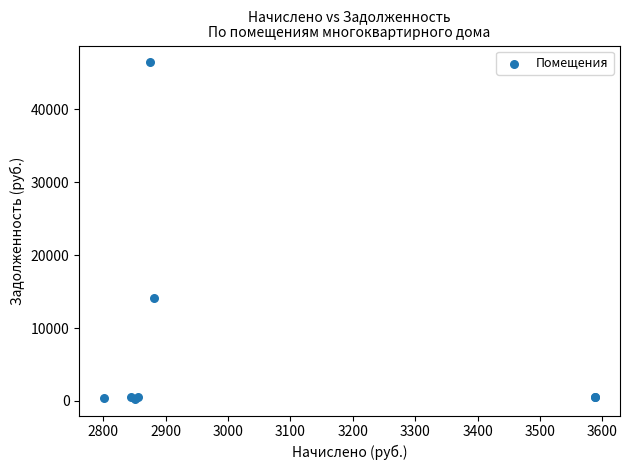

What Y value in the scatter plot is closest to 23386?

14161.9